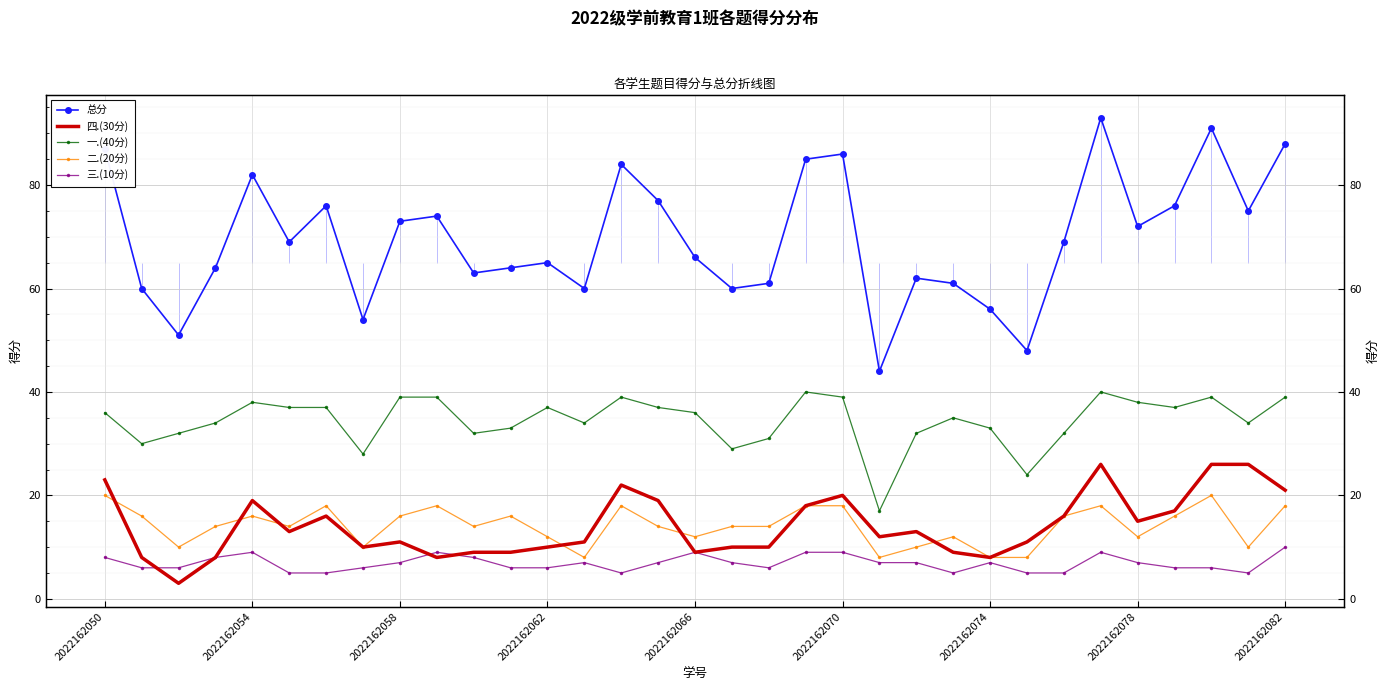

How many values in the 一.(40分) series exceed 36?

15